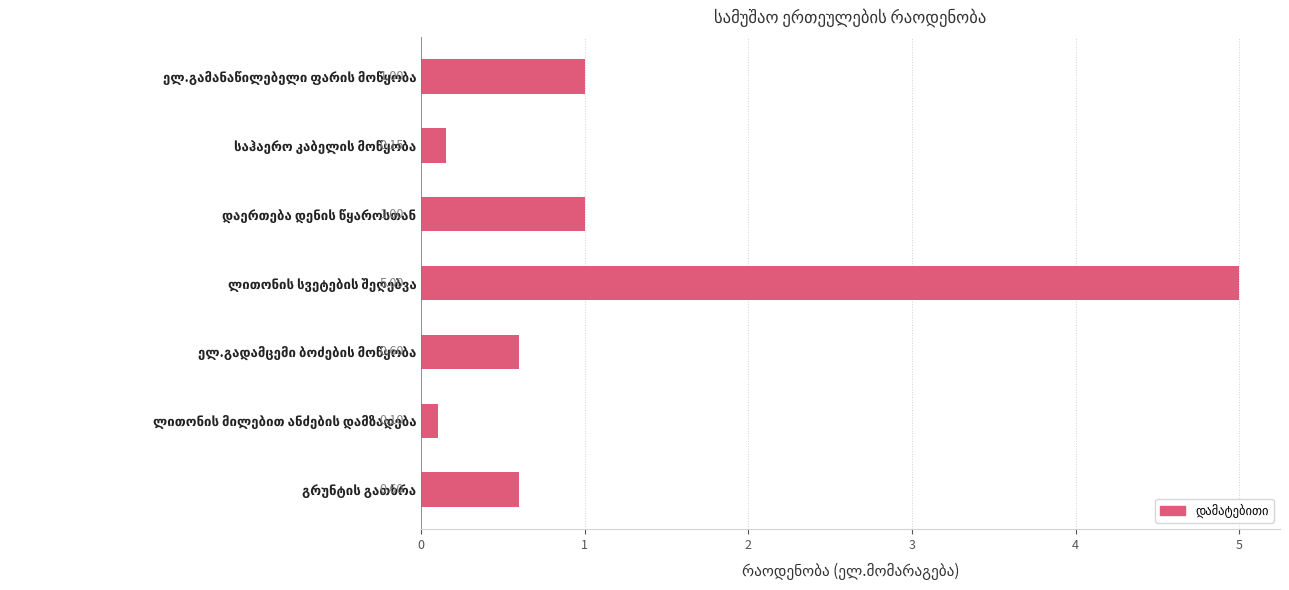

What is the maximum value shown in the chart?

5.0